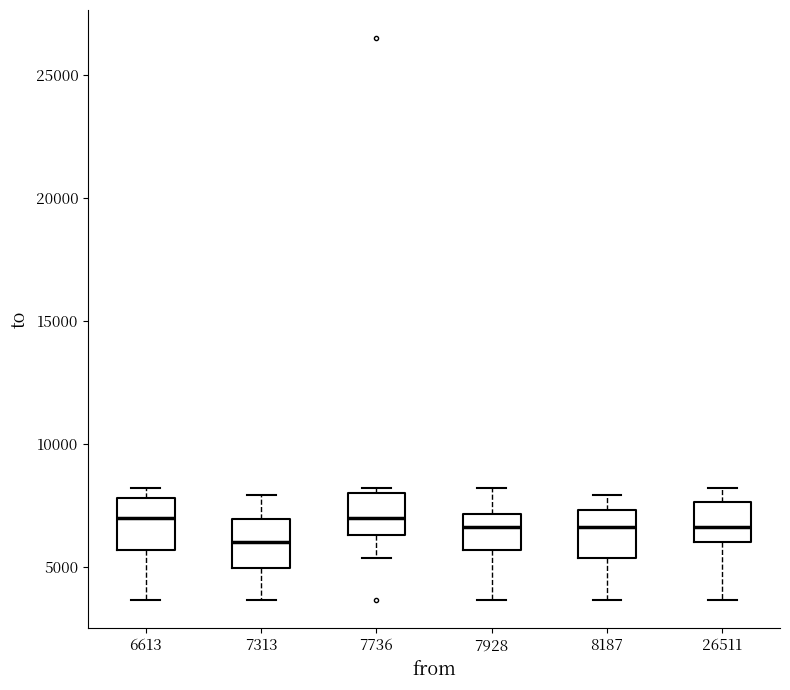

Where is the upper edge of the box at x = 7928 on the y-axis? The values are not printed on the chart, so give them approximately, as read against the axis.

7000